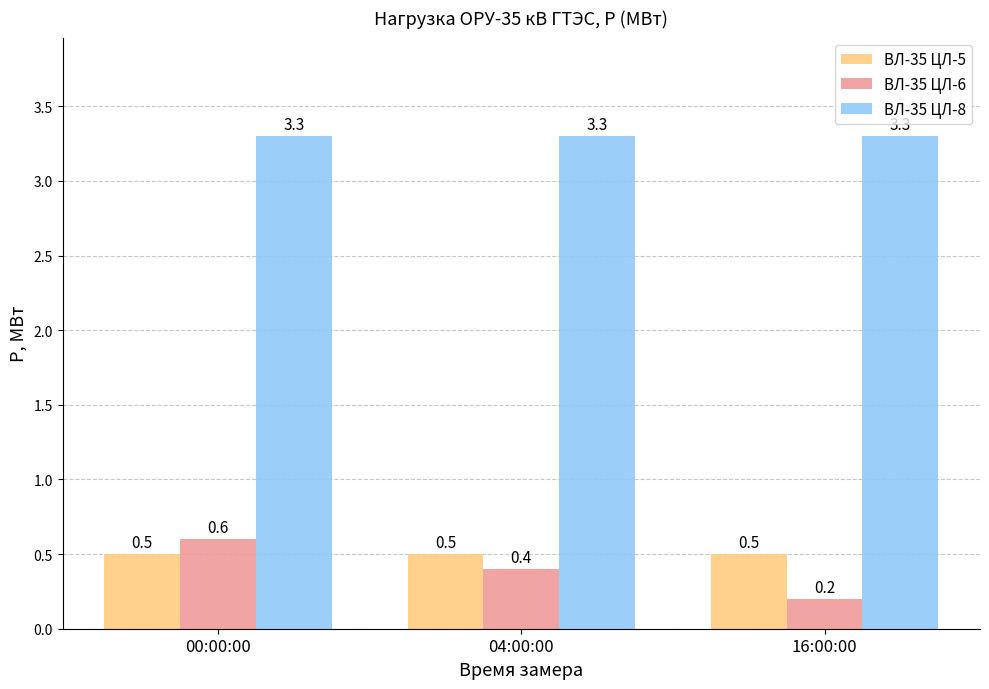

What is the label of the 1st bar from the right?

16:00:00